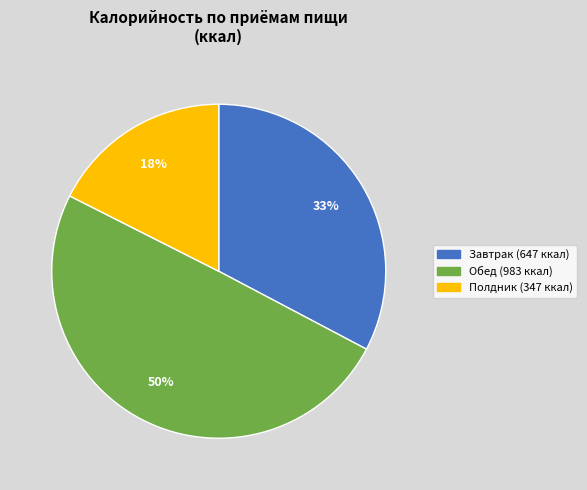

To the nearest percent, what portion does Полдник represent?

18%